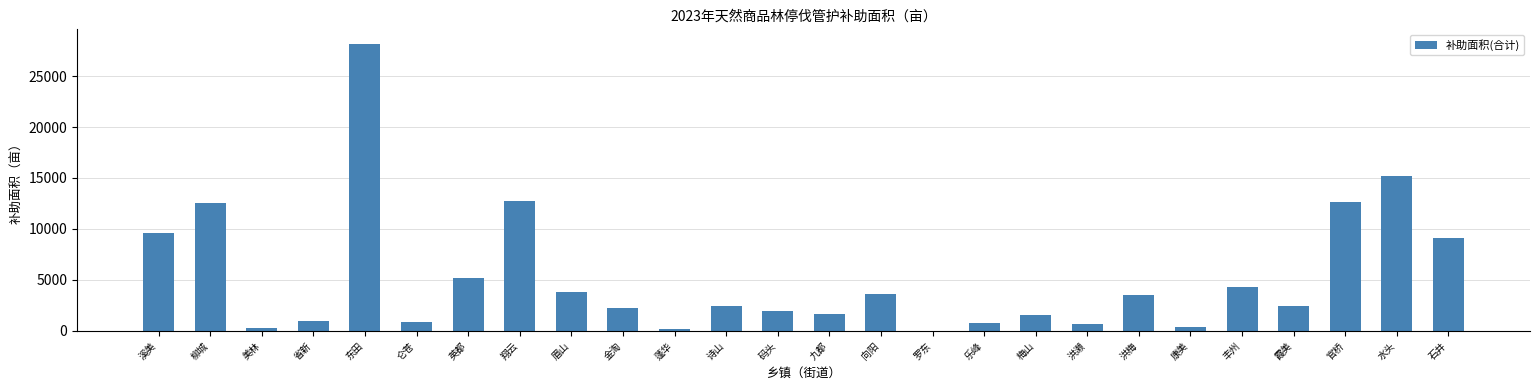

How many distinct data groups are displayed?

1